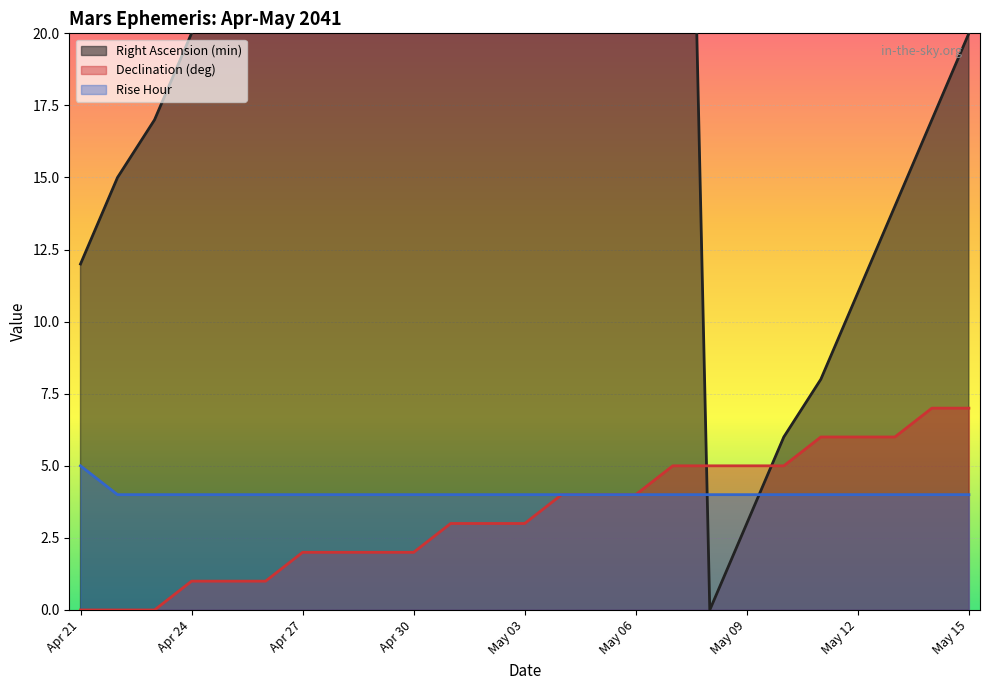

What is the difference between the maximum and minimum values in the Declination (deg) series?

7